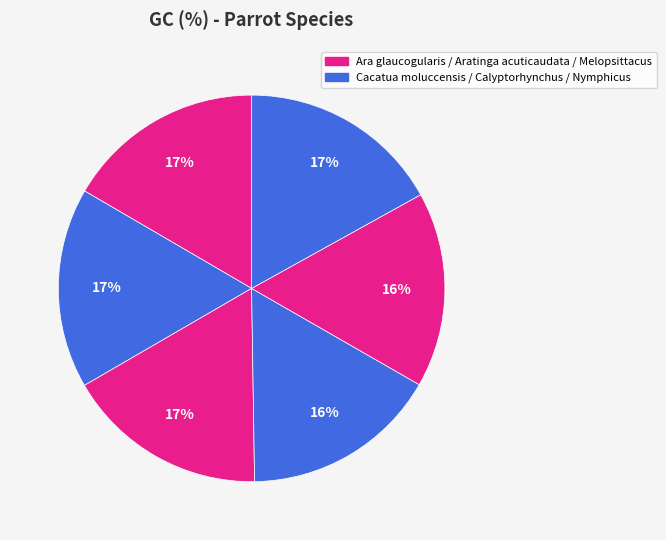

Count the number of slices in the pie.

6